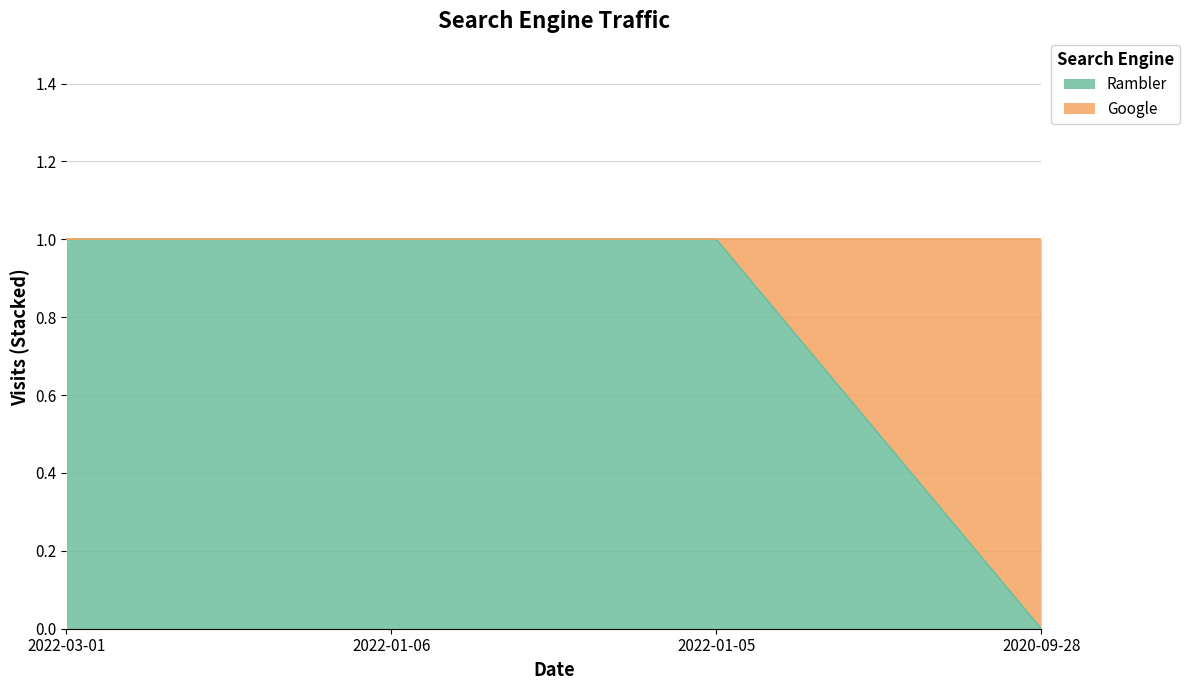

At which label is the value closest to 0?

2020-09-28